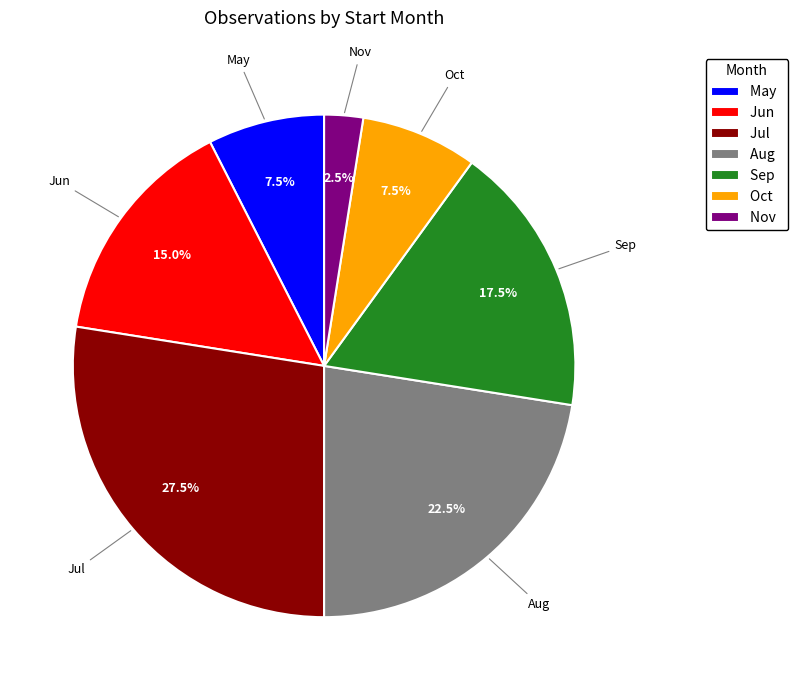

Combined, do Oct and Jun account for over 50%?

No